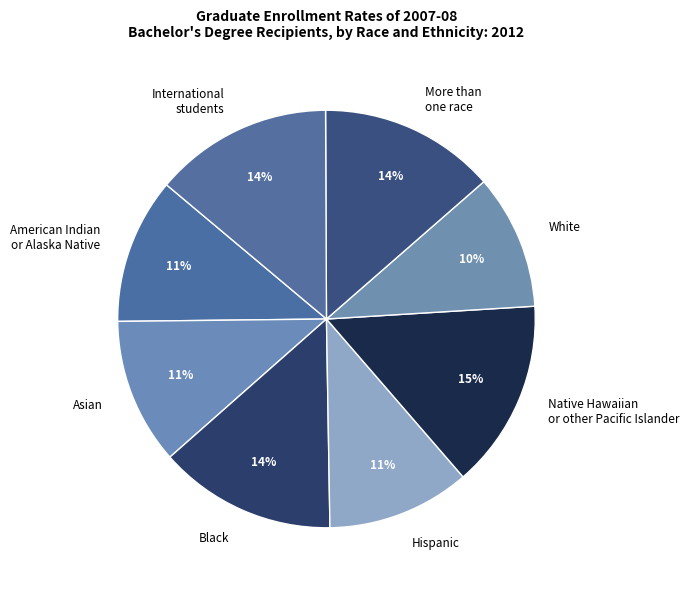

What is the ratio of the value at White to the value at Asian?

0.9